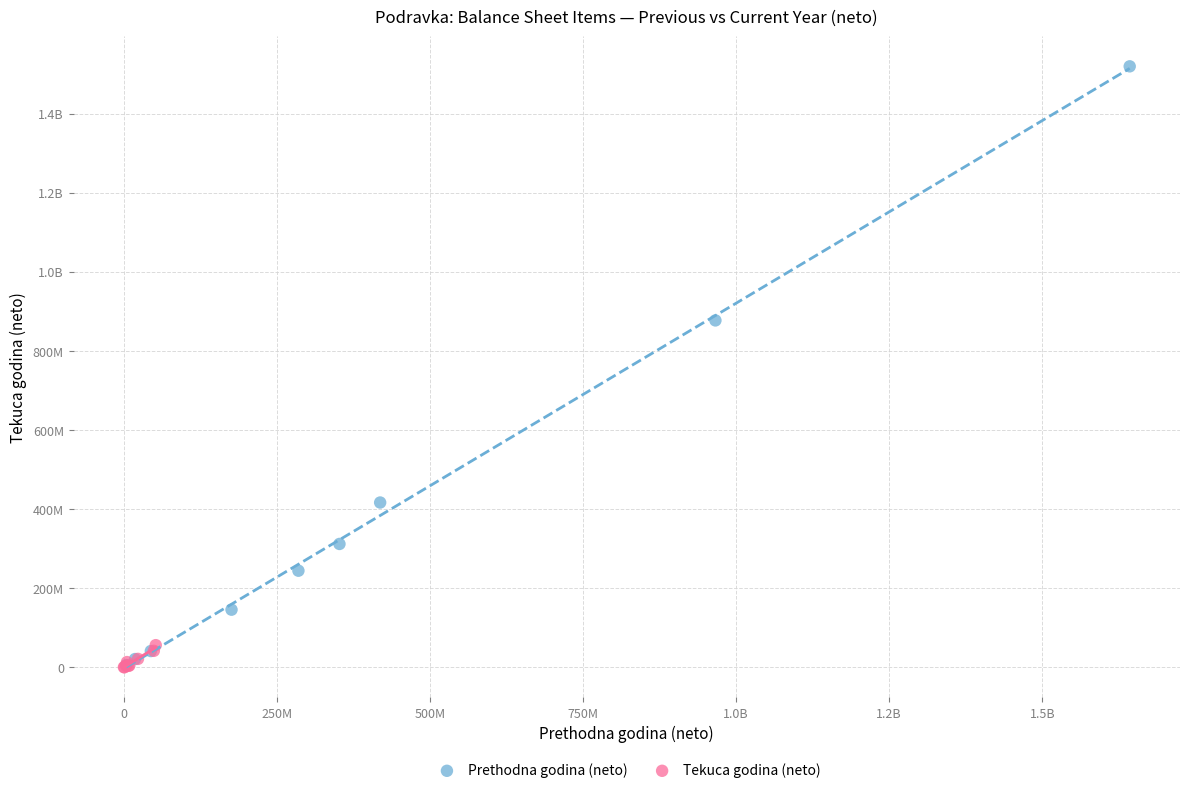

What are all the series names shown in the legend?

Prethodna godina (neto), Tekuca godina (neto)